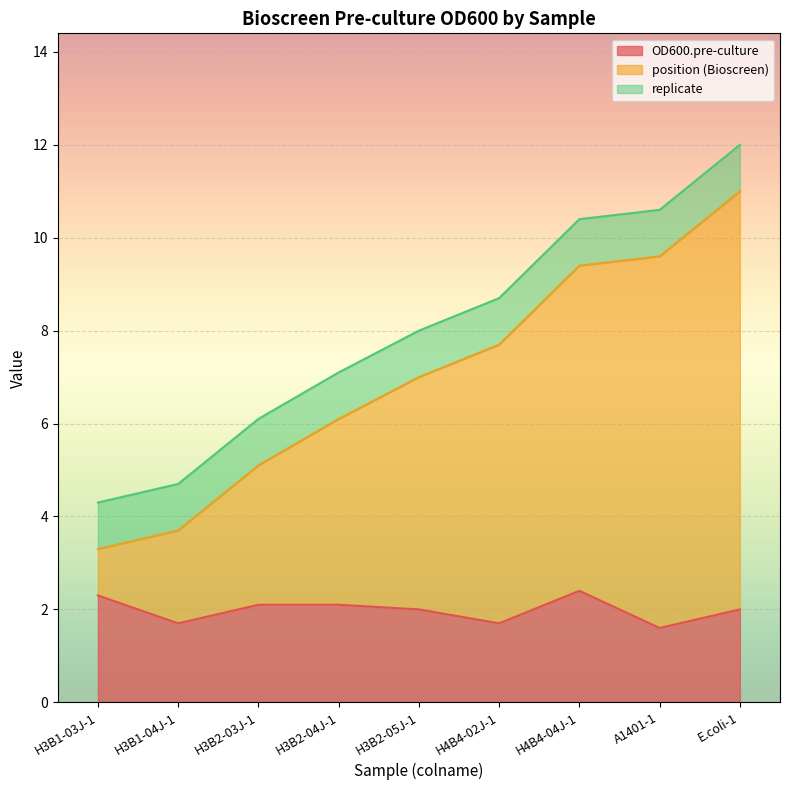

True or false: position (Bioscreen) has more than 1 interior local peaks.

False